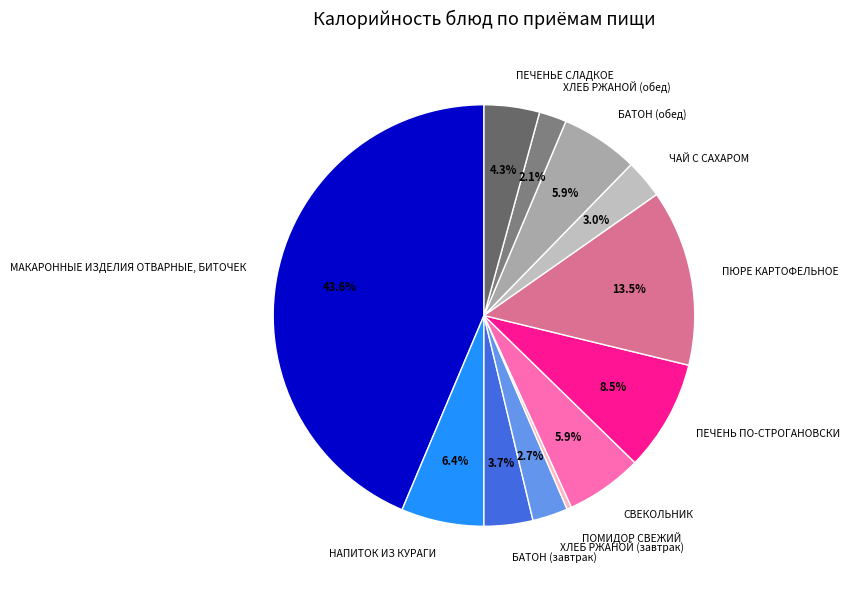

To the nearest percent, what is the average slice percentage?

8%